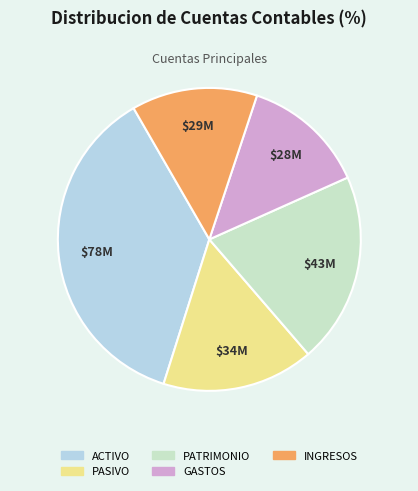

Is it true that PASIVO is 16% of the pie?

True